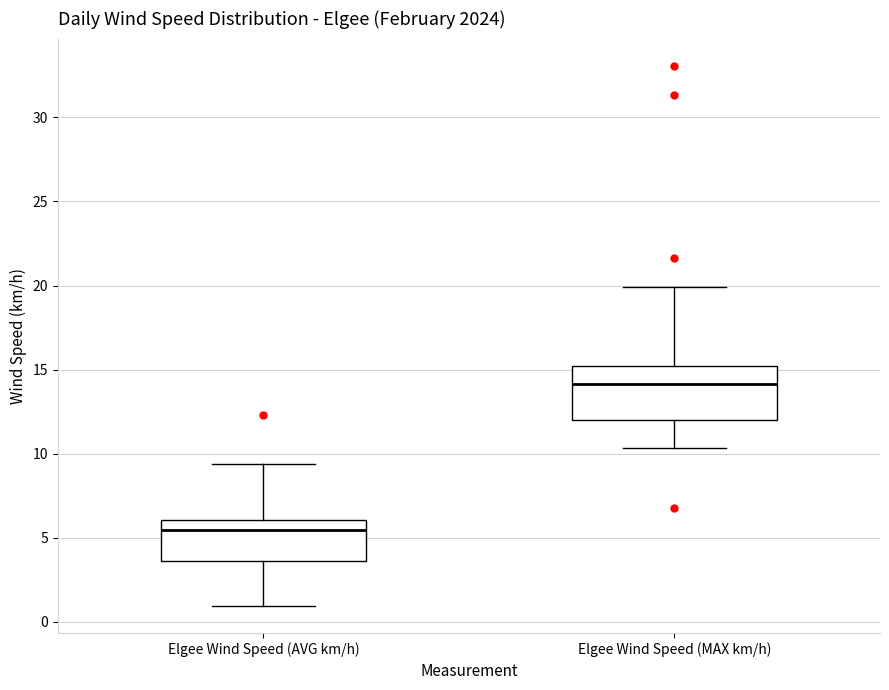

Reading left to right, transcribe this box plot: for each box, give where its median line is, the range the box spans, and where its two whiskers end, as read against the y-axis. The values are not printed on the chart, so give them approximately, as read against the axis.

Elgee Wind Speed (AVG km/h): median 5.5, box 3.5 to 6.0, whiskers 1.0 to 9.5
Elgee Wind Speed (MAX km/h): median 14.0, box 12.0 to 15.0, whiskers 10.5 to 20.0